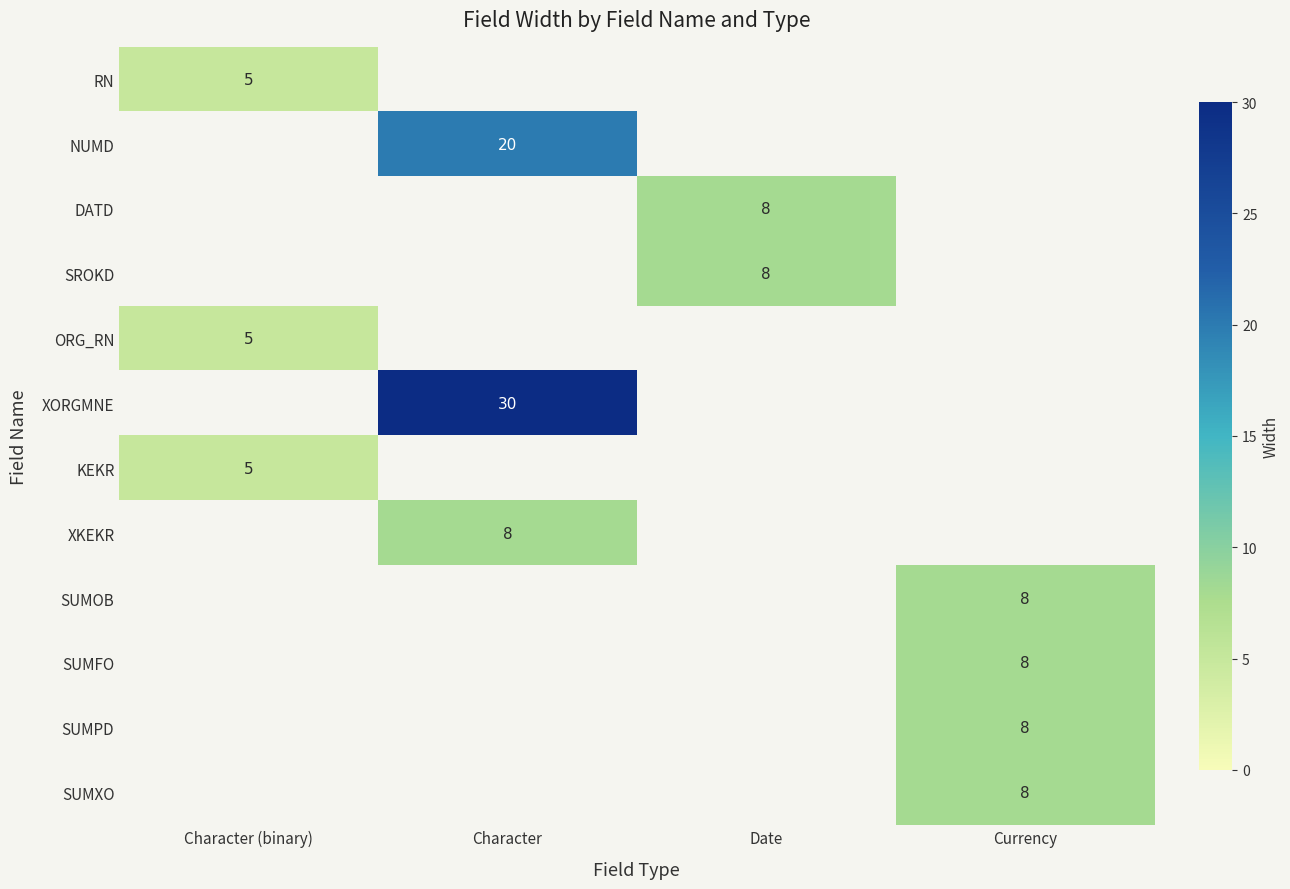

The XKEKR series shows 8 at Character. True or false?

True